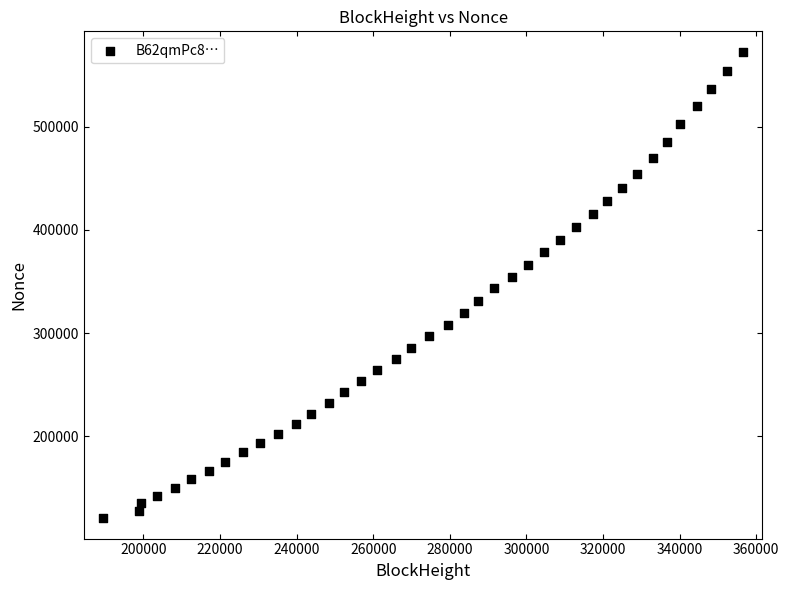

What is the range of Y values (max minus min)?

451708